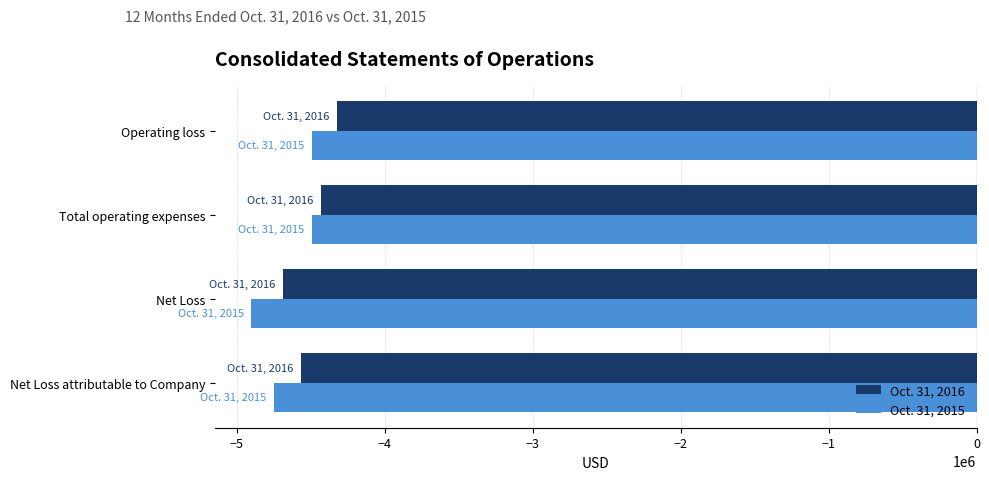

How many distinct data groups are displayed?

2